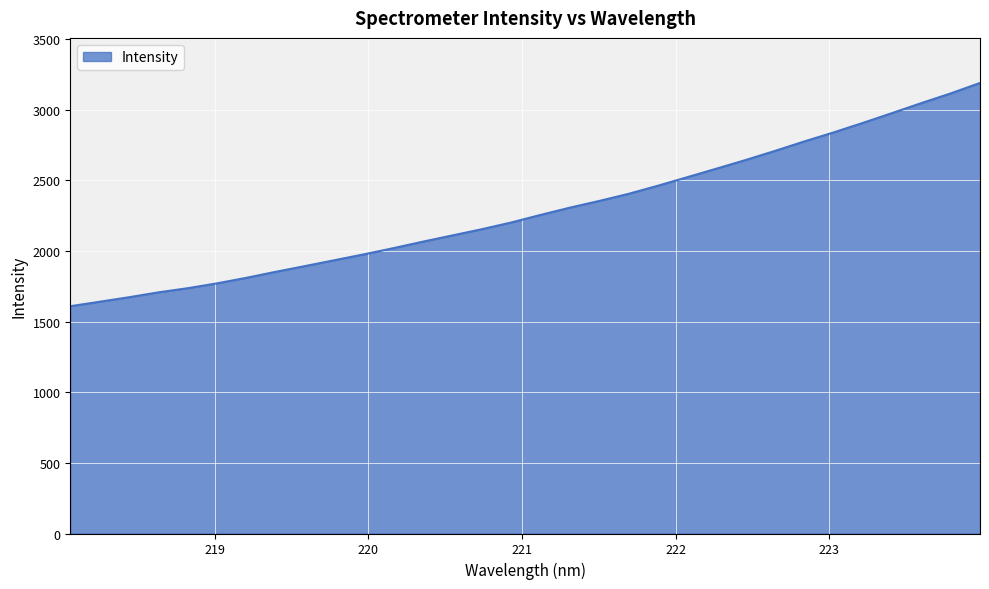

What is the greatest value displayed?

3189.8